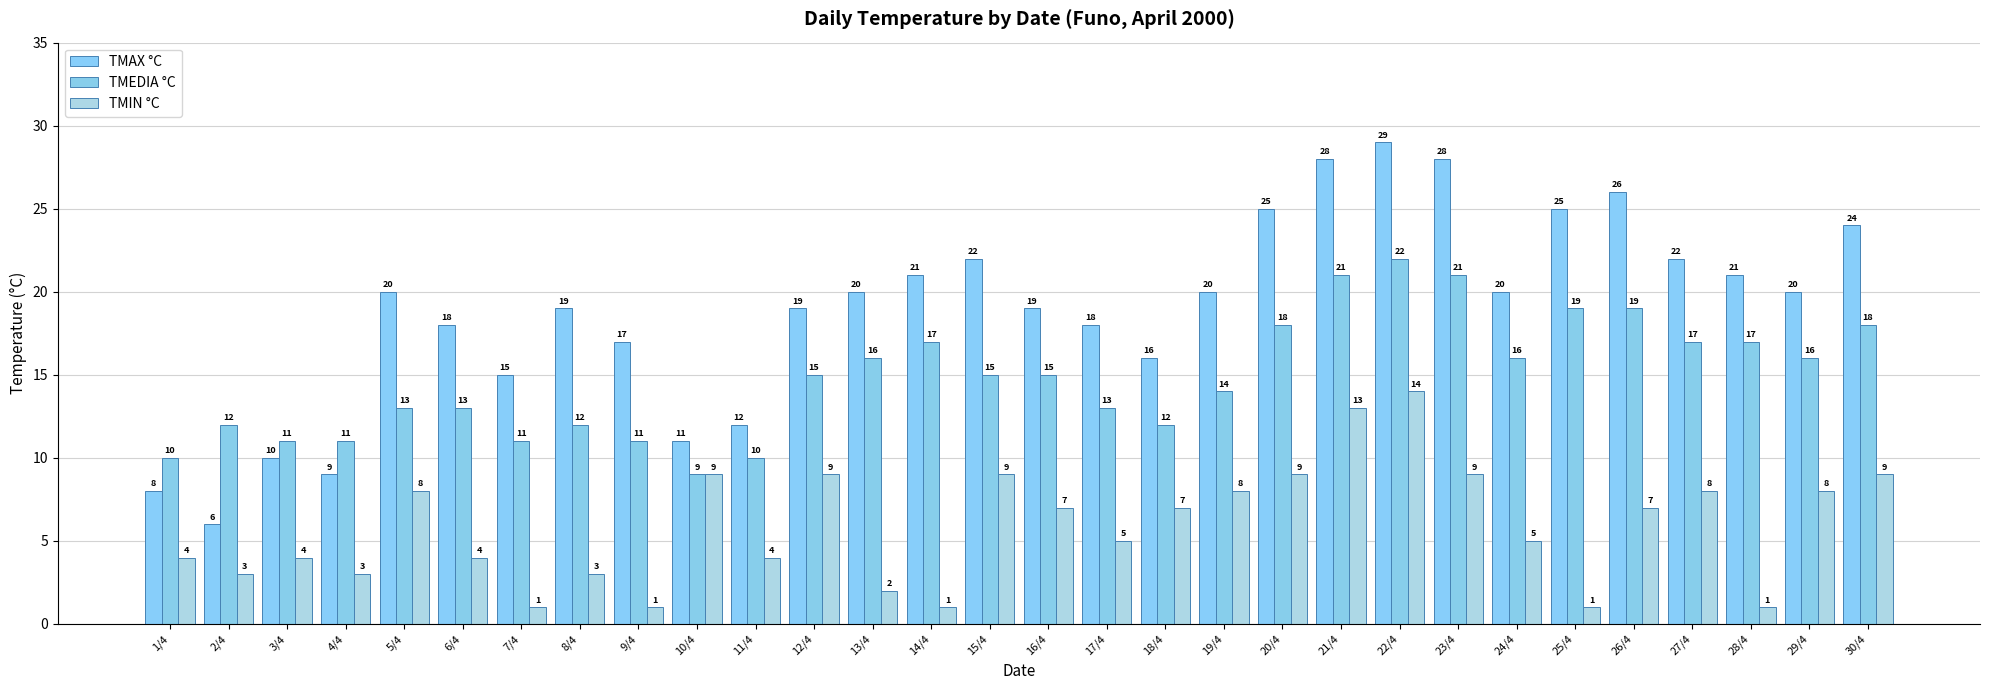

What are all the series names shown in the legend?

TMAX °C, TMEDIA °C, TMIN °C